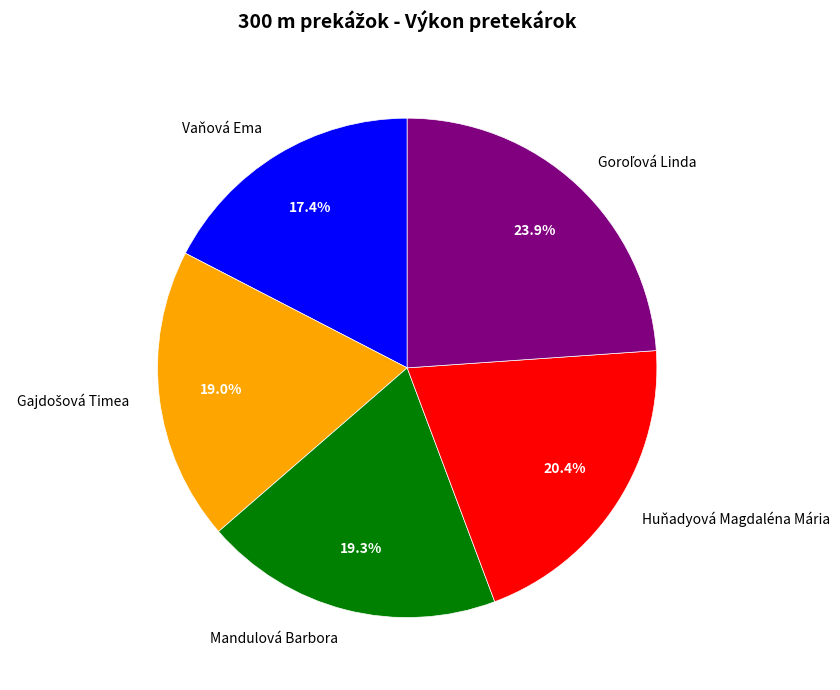

Does Mandulová Barbora represent more than half of the total?

No